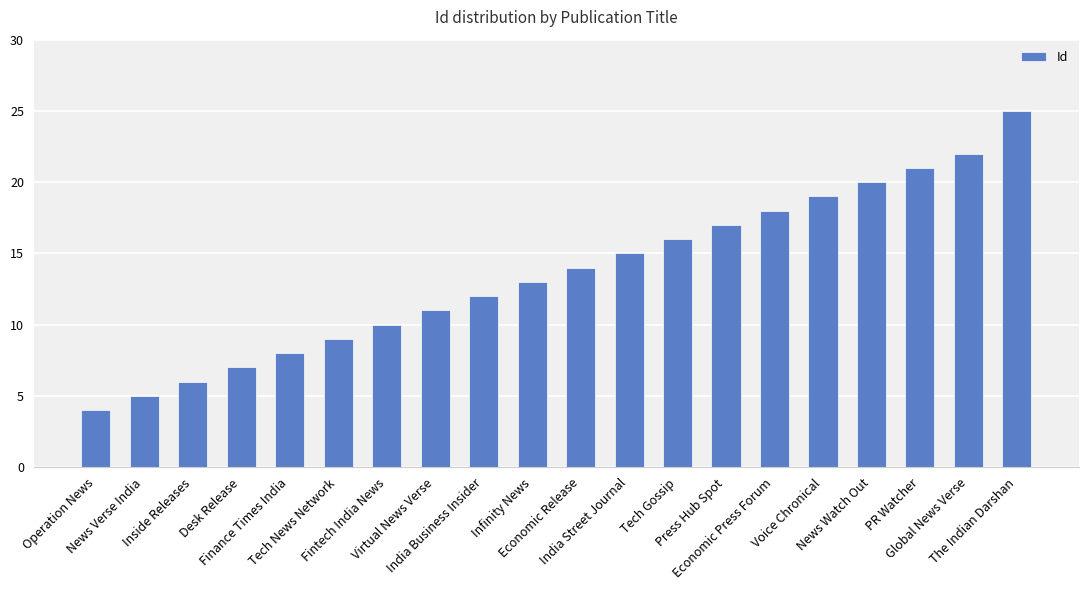

True or false: the data shows 11 at Inside Releases.

False